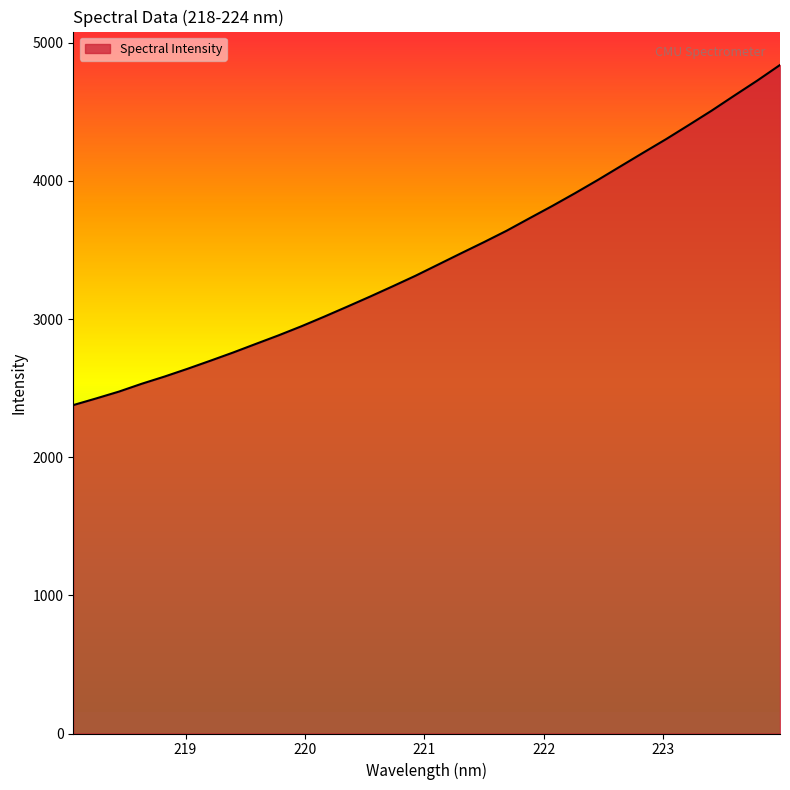

What is the difference between the maximum and minimum values?

2461.7